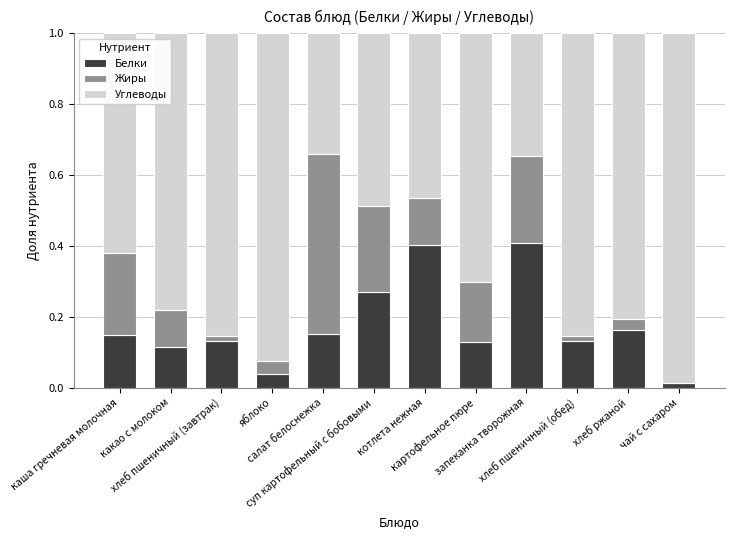

Is it true that Белки equals 0.4 at суп картофельный с бобовыми?

False